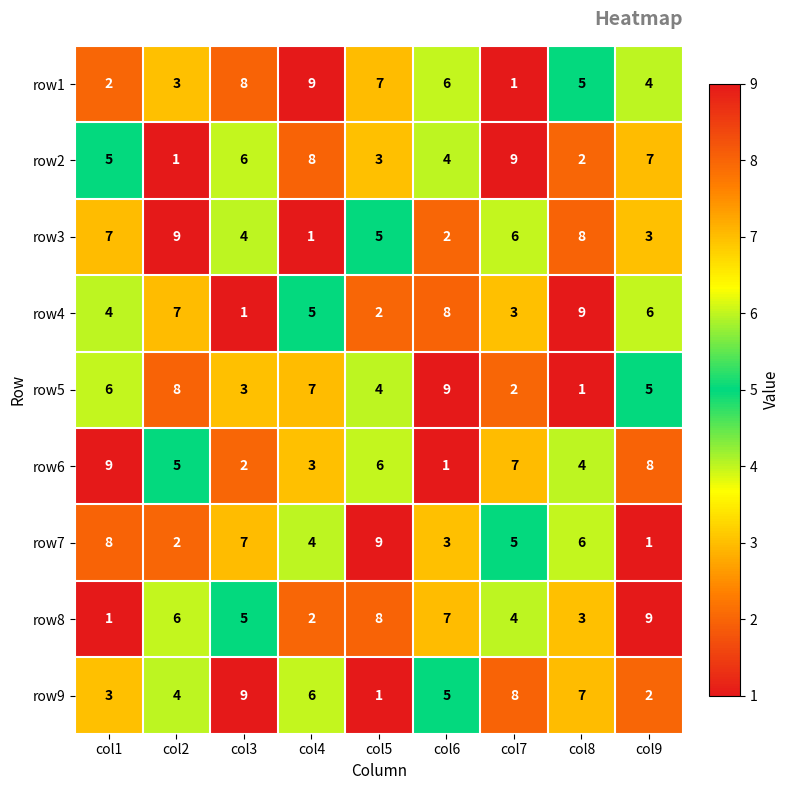

What is the smallest value displayed?

1